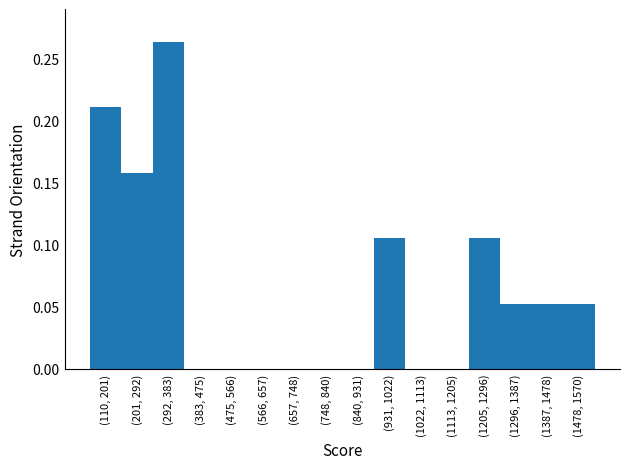

Which label corresponds to the largest value in the chart?

(292, 383)